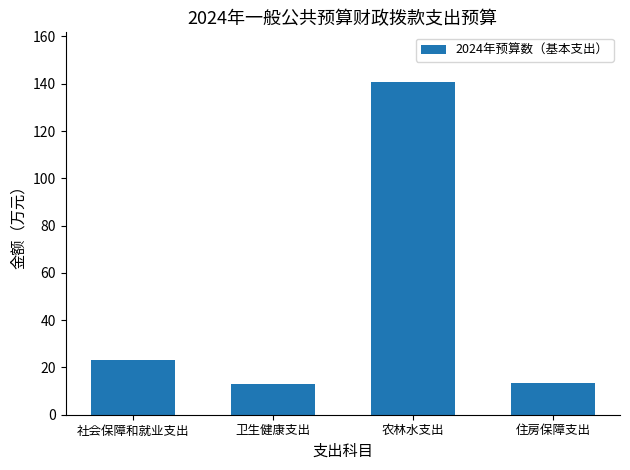

Does the chart contain any negative values?

No